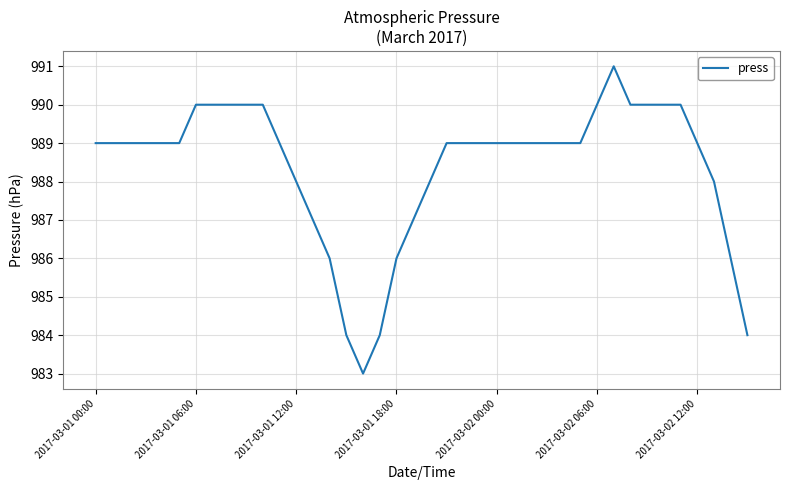

How many values are between 988 and 990?

30